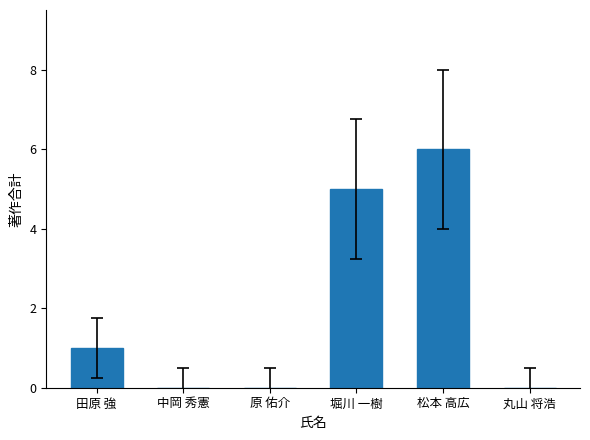

Which category has the highest value across all series?

松本 高広